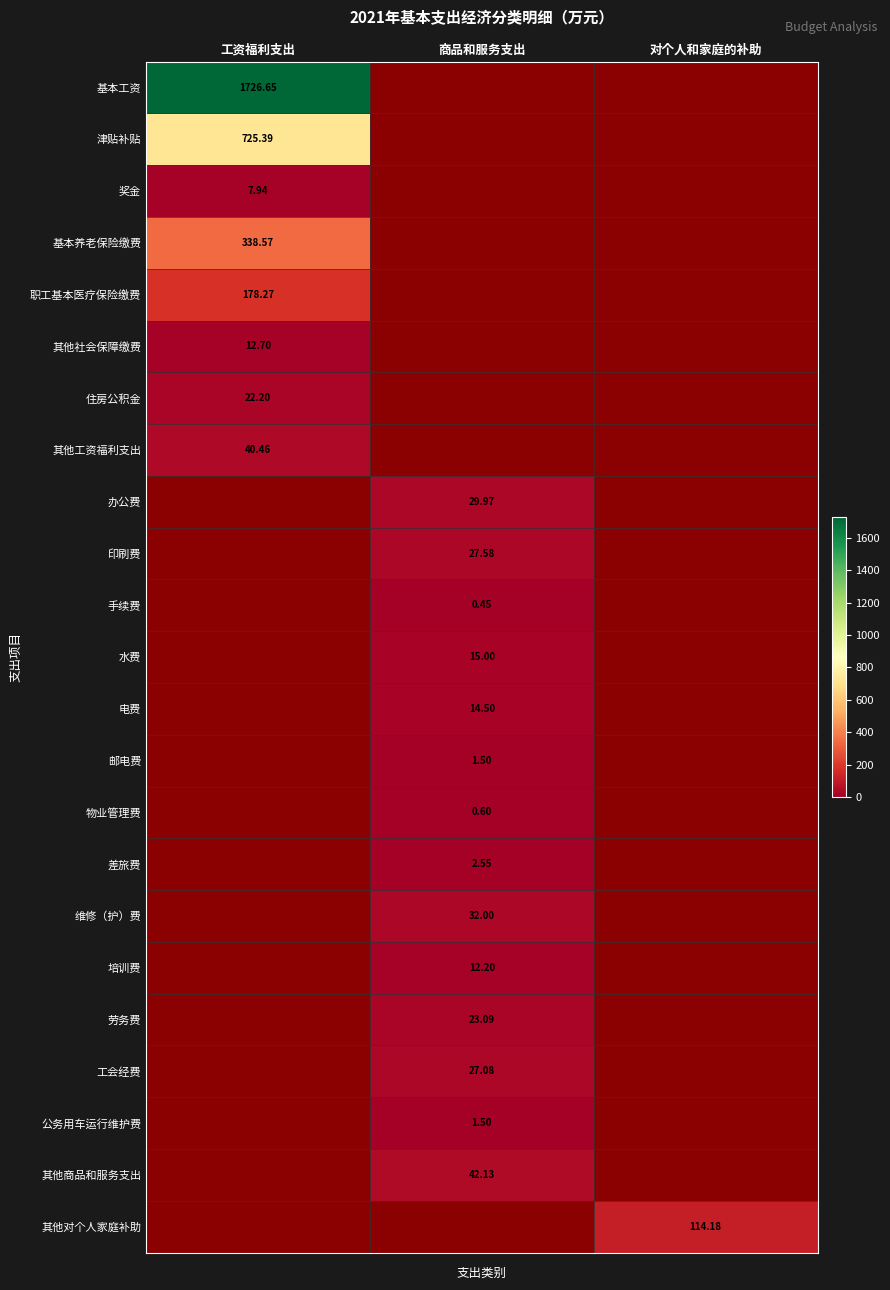

Which category has the lowest value across all series?

商品和服务支出